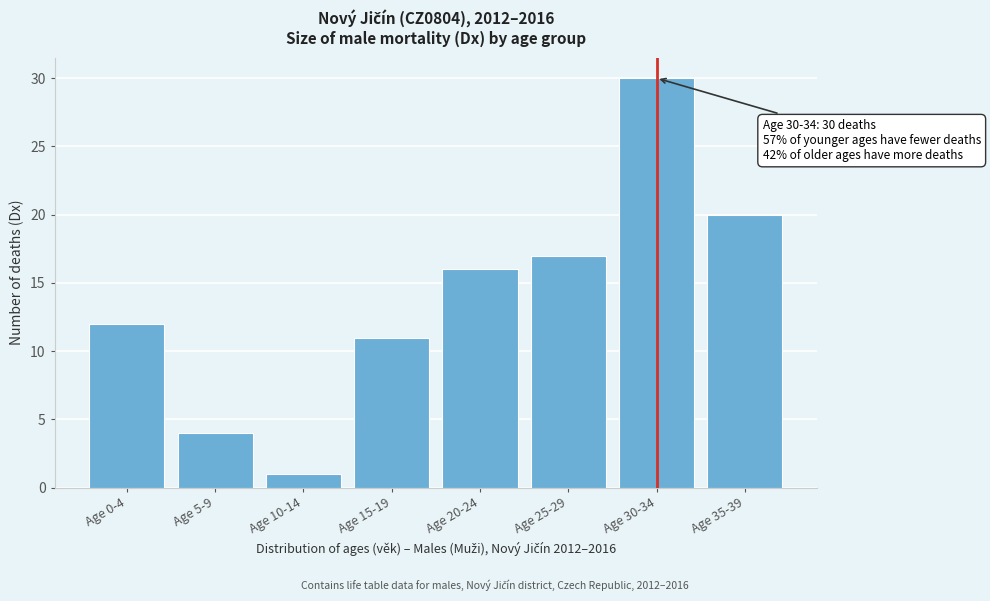

Reading left to right, transcribe all the data shown in this chart.

12	4	1	11	16	17	30	20